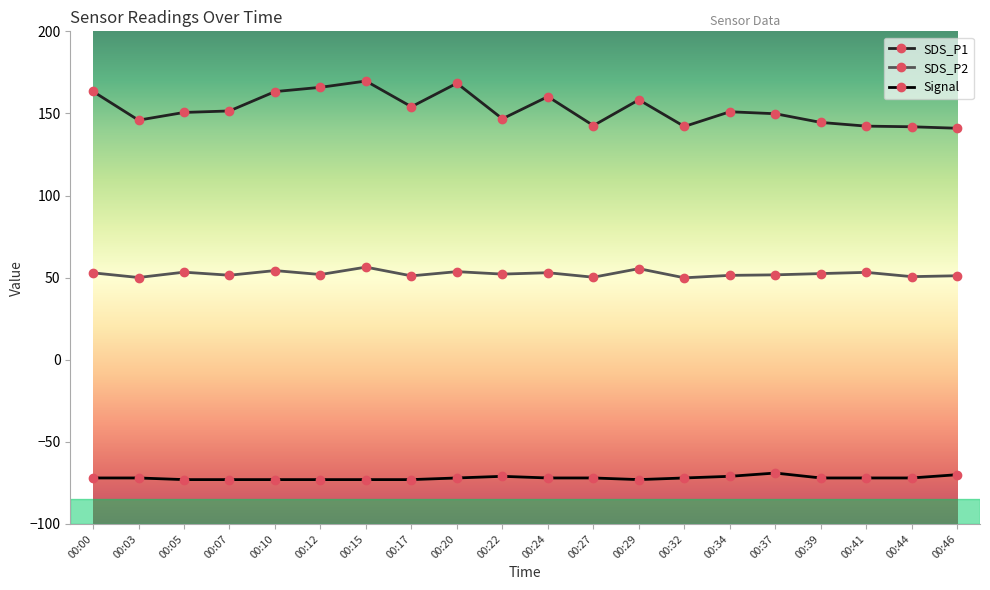

What value does the Signal series have at 00:32?

-72.0